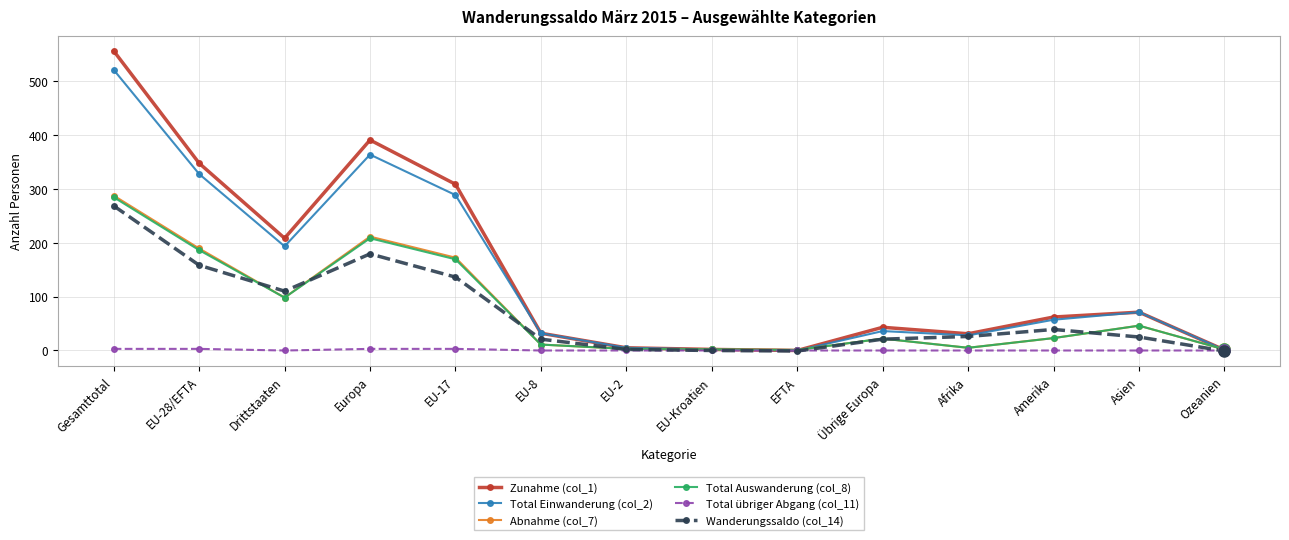

How many series are shown in this chart?

6